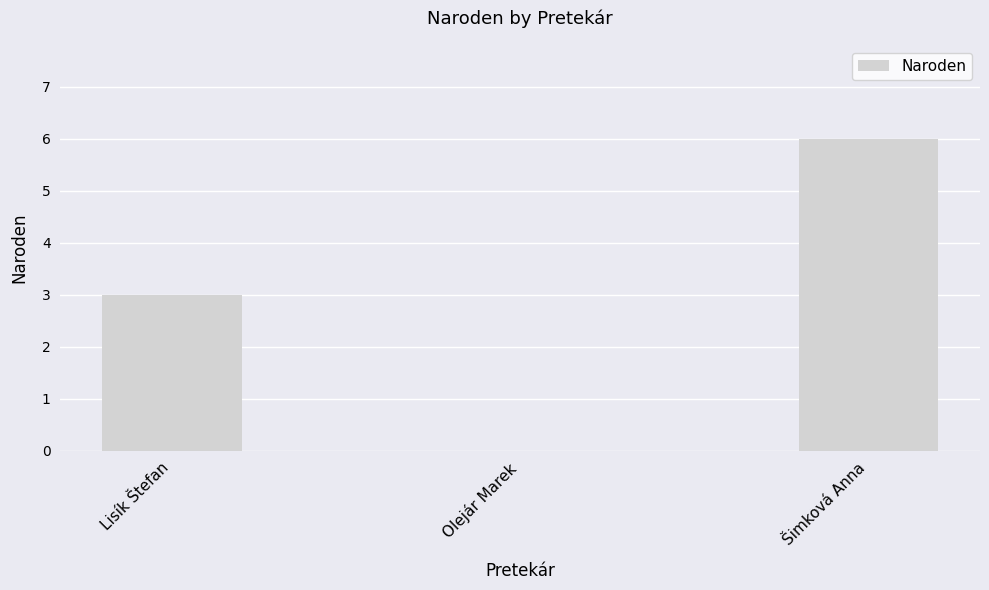

What is the change in value from Olejár Marek to Šimková Anna?

+6